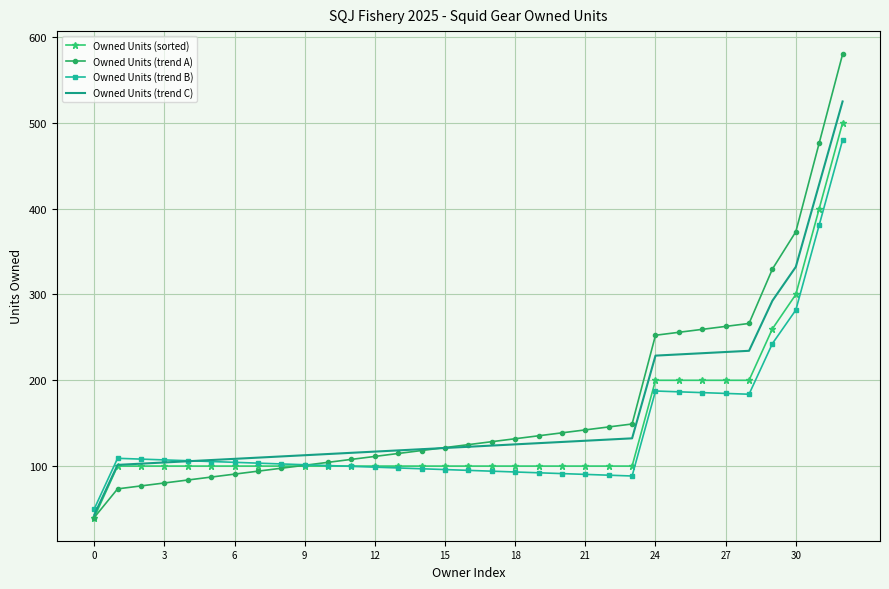

What is the smallest value displayed?

40.0